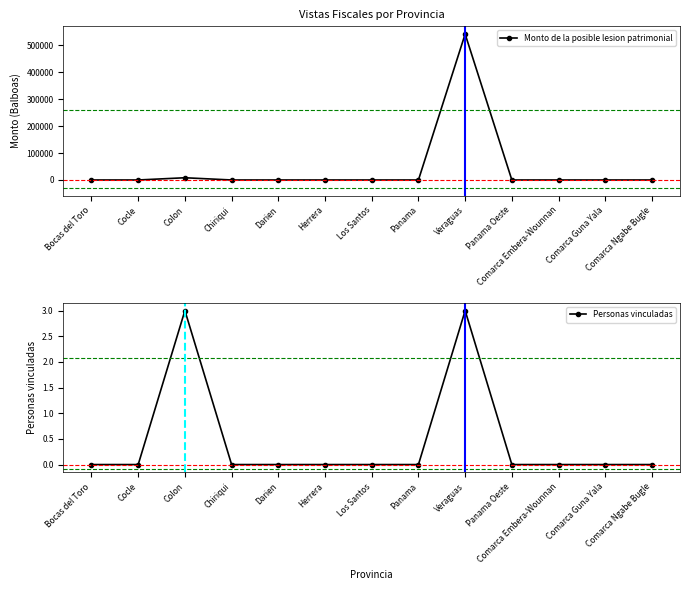

Which series changed the most between Panama Oeste and Comarca Guna Yala?

Monto de la posible lesion patrimonial